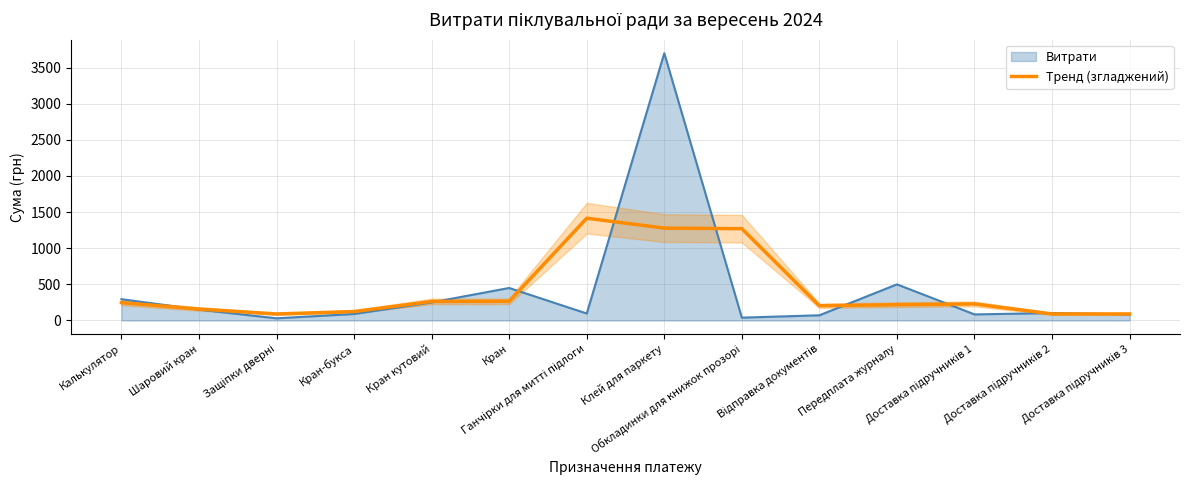

What is the label of the 8th point from the right?

Ганчірки для митті підлоги